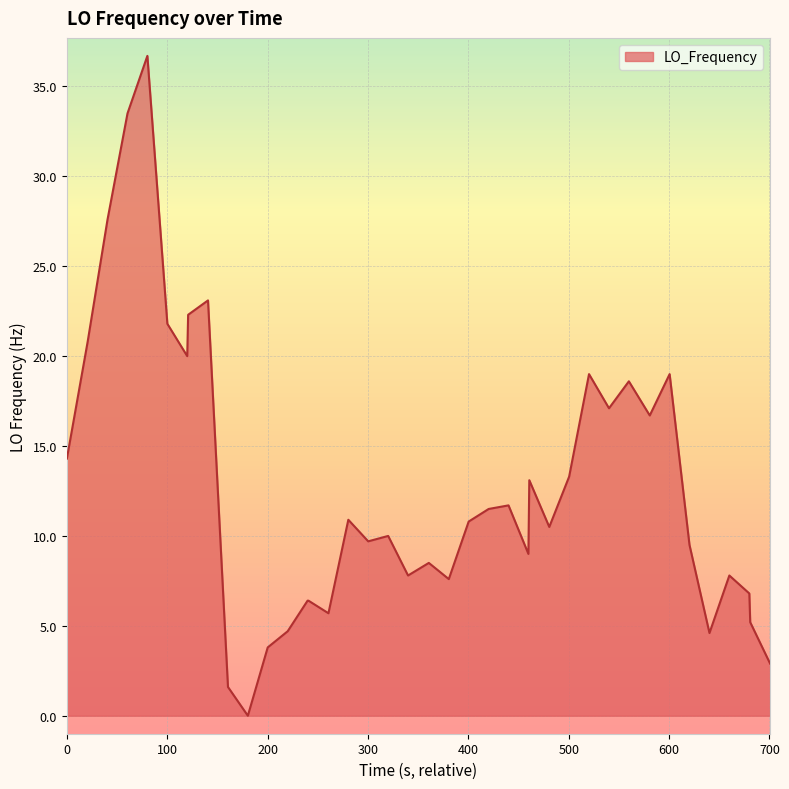

What is the greatest value displayed?

36.7